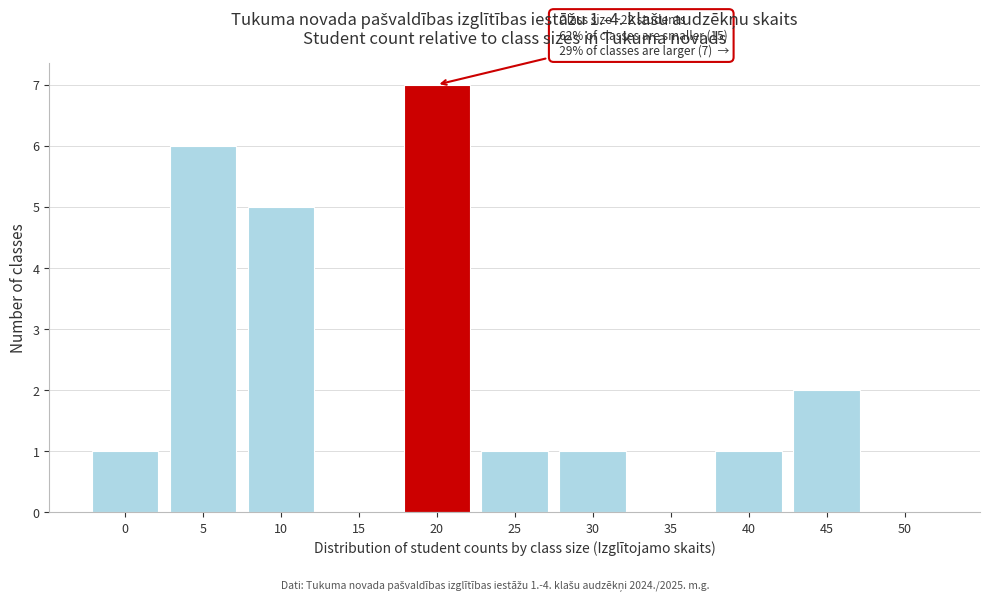

Reading right to left, extract all data points from this chart.

50=0	45=2	40=1	35=0	30=1	25=1	20=7	15=0	10=5	5=6	0=1